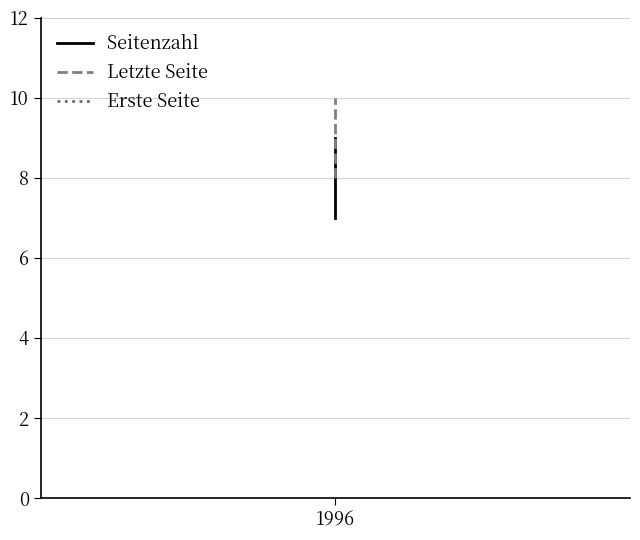

Rank the series at 1996 from highest to lowest value.

Letzte Seite, Seitenzahl, Erste Seite